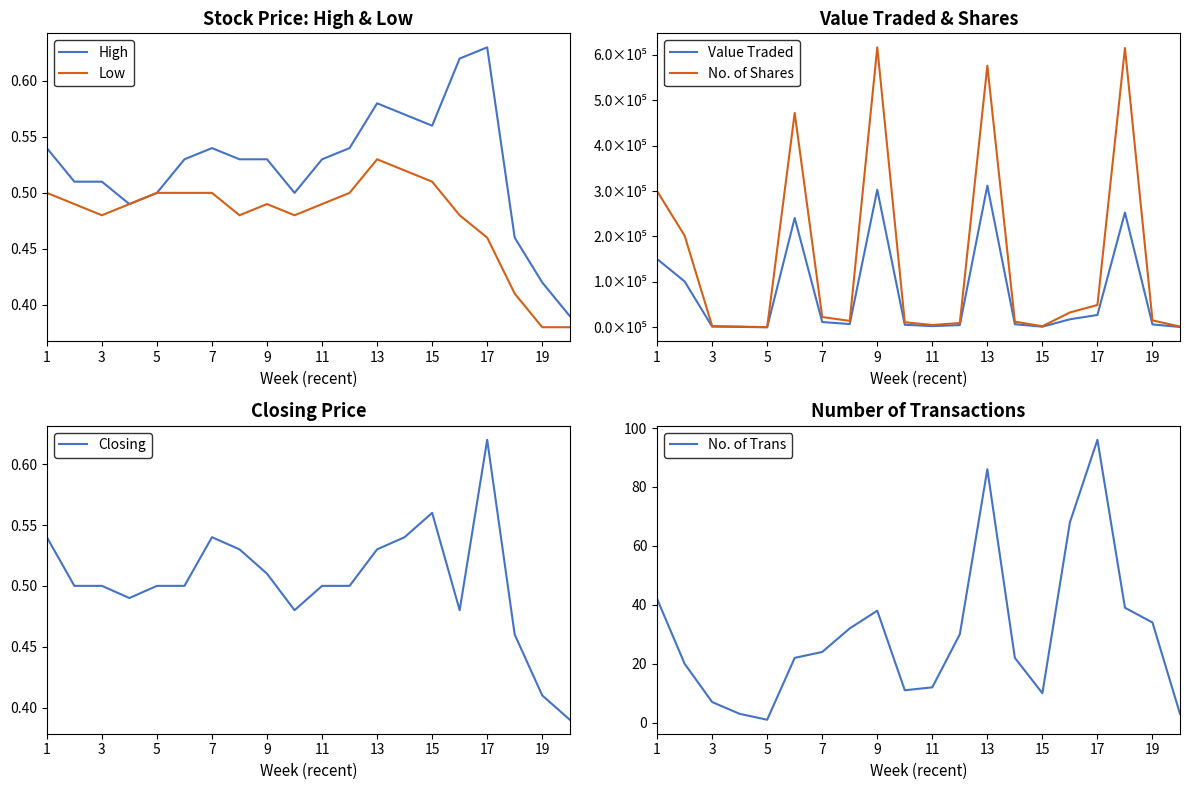

How many categories are shown in the chart?

20